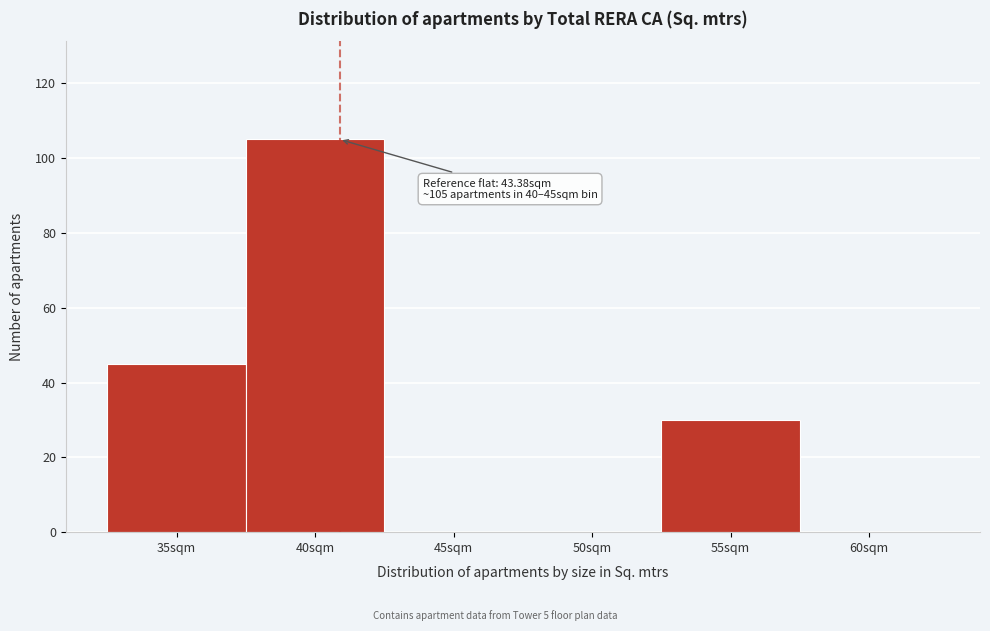

Reading left to right, extract all data points from this chart.

35sqm=45	40sqm=105	45sqm=0	50sqm=0	55sqm=30	60sqm=0